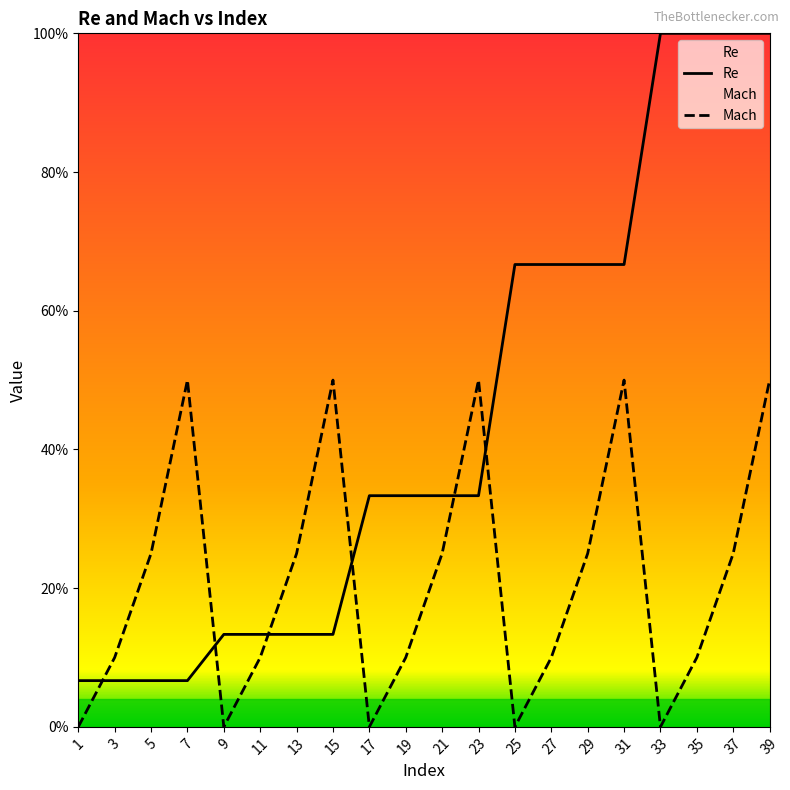

What is the difference between the highest and lowest values at 29?

0.4